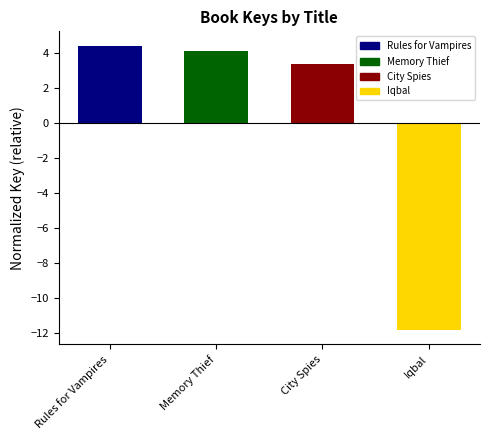

Rank the categories by value from highest to lowest.

Rules for Vampires, Memory Thief, City Spies, Iqbal